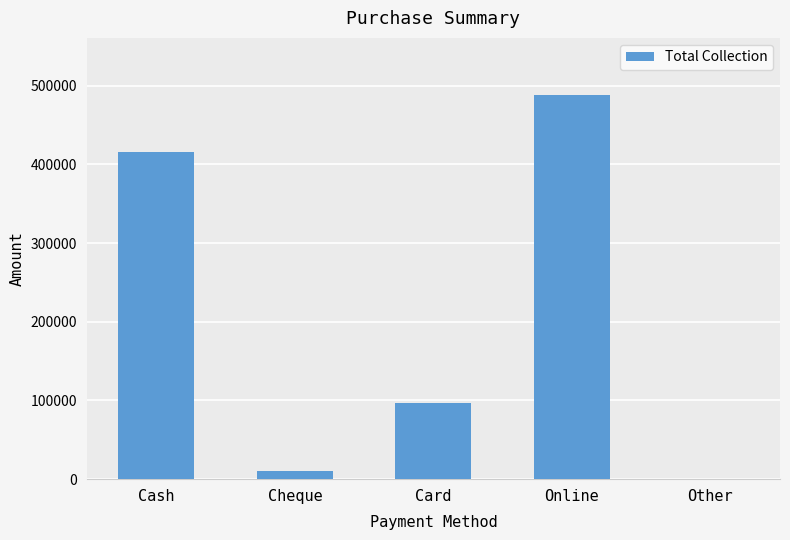

True or false: the data shows 0 at Other.

True